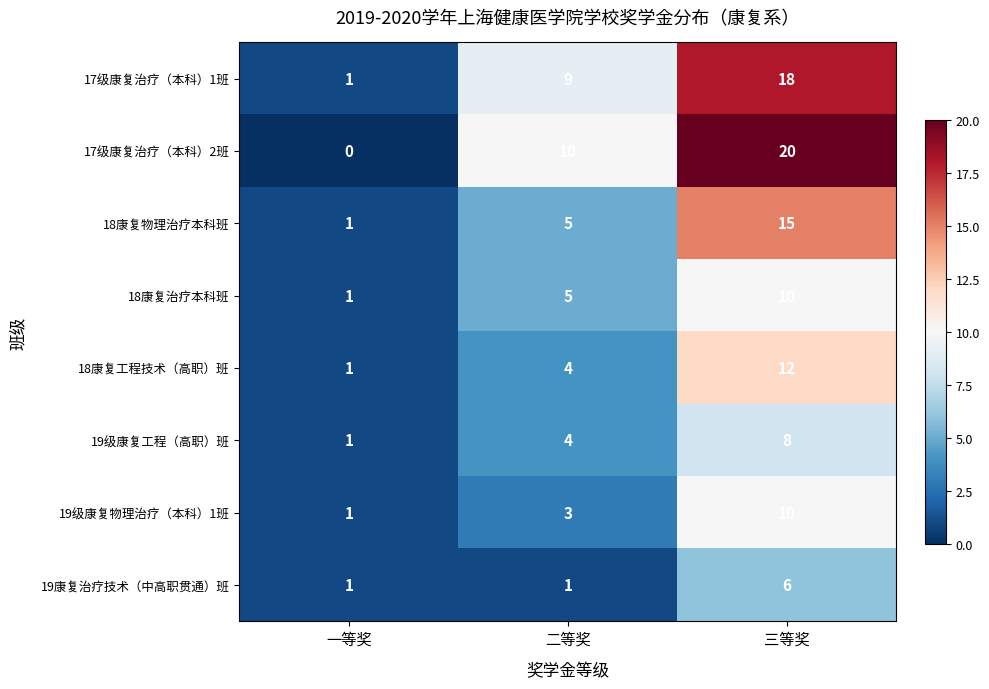

True or false: 19级康复物理治疗（本科）1班 has a value of 10 at 三等奖.

True